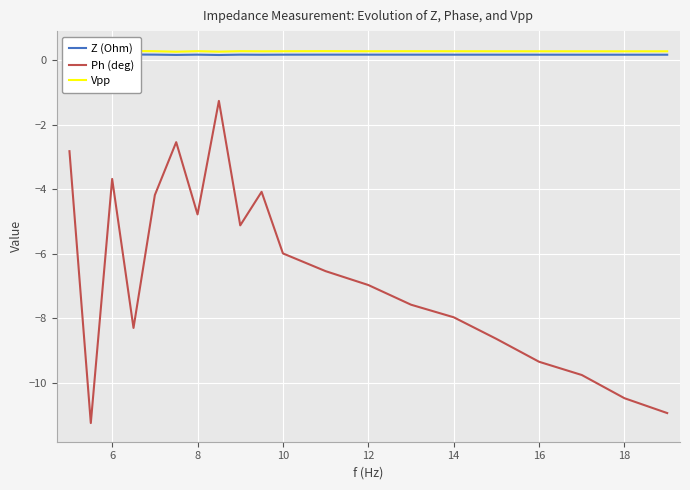

True or false: Vpp has a value of 0.4 at 19.

False